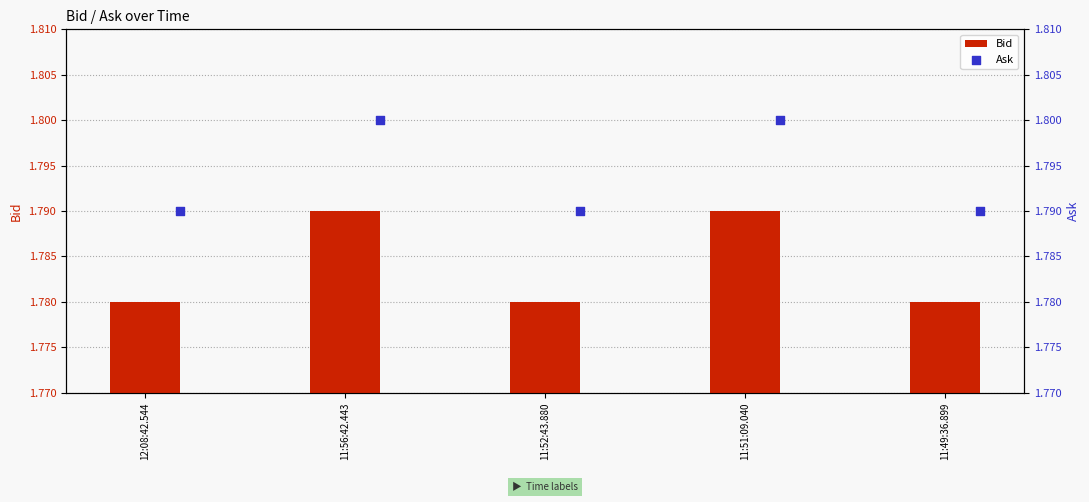

Which series has the widest spread of Y values?

Bid